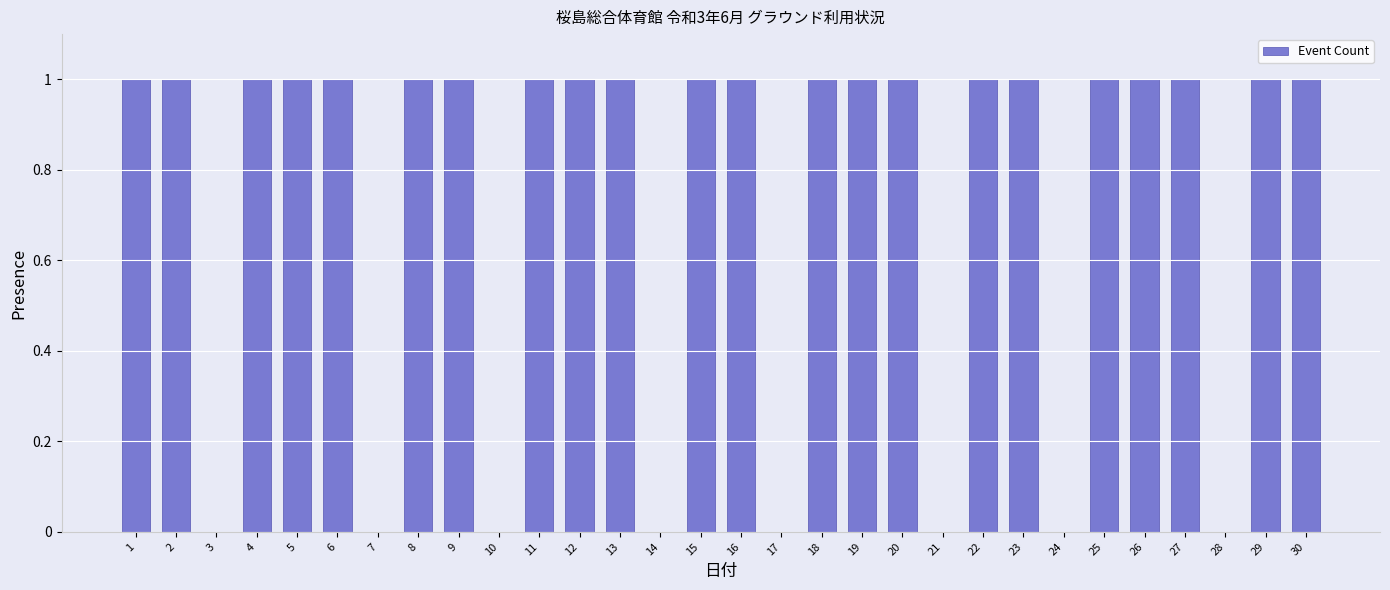

Are the bars horizontal?

No